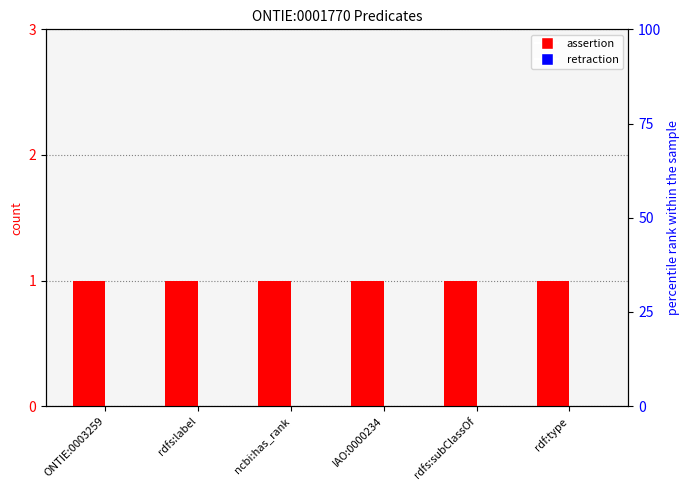

What is the total value across all series at ncbi:has_rank?

1